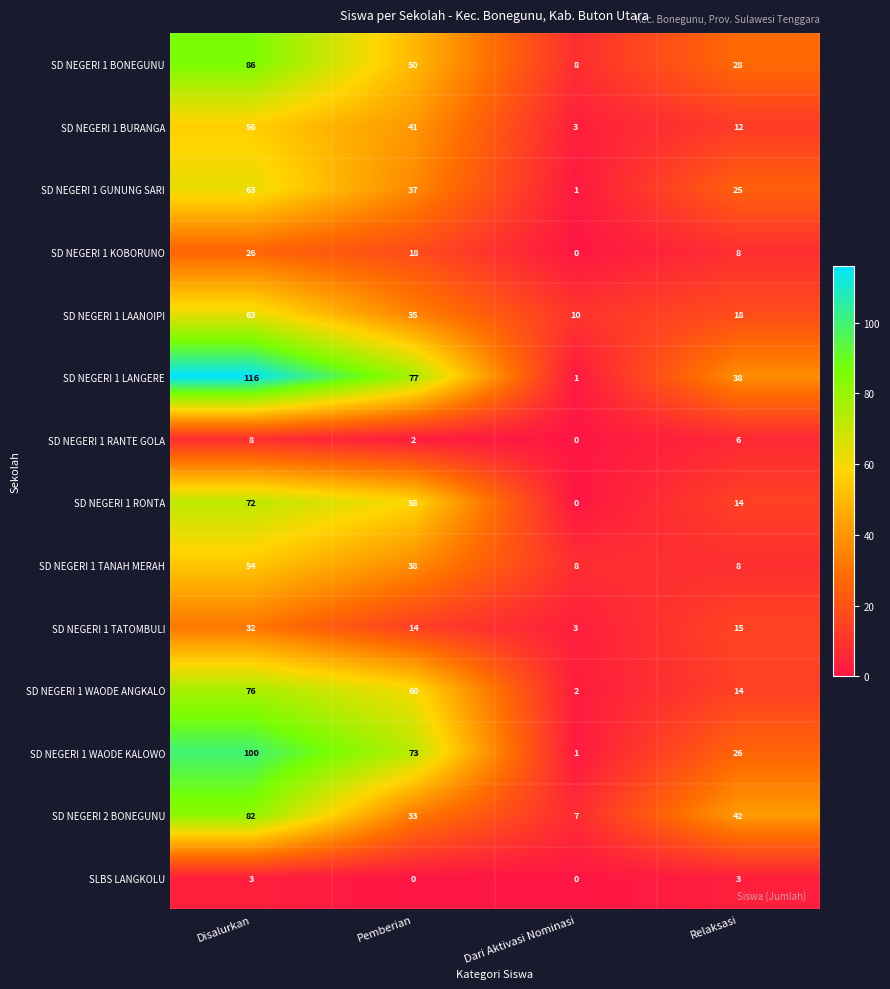

Between Pemberian and Relaksasi, which series saw the biggest shift?

SD NEGERI 1 WAODE KALOWO